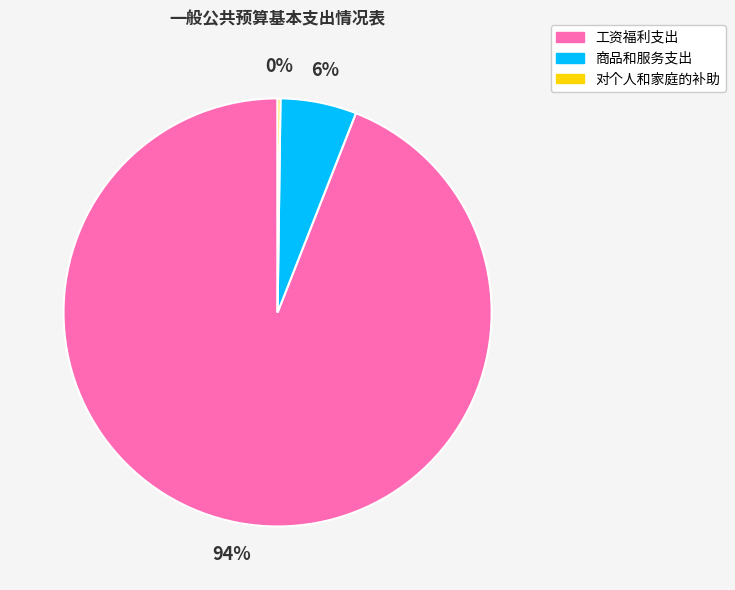

Between 工资福利支出 and 商品和服务支出, which is larger?

工资福利支出